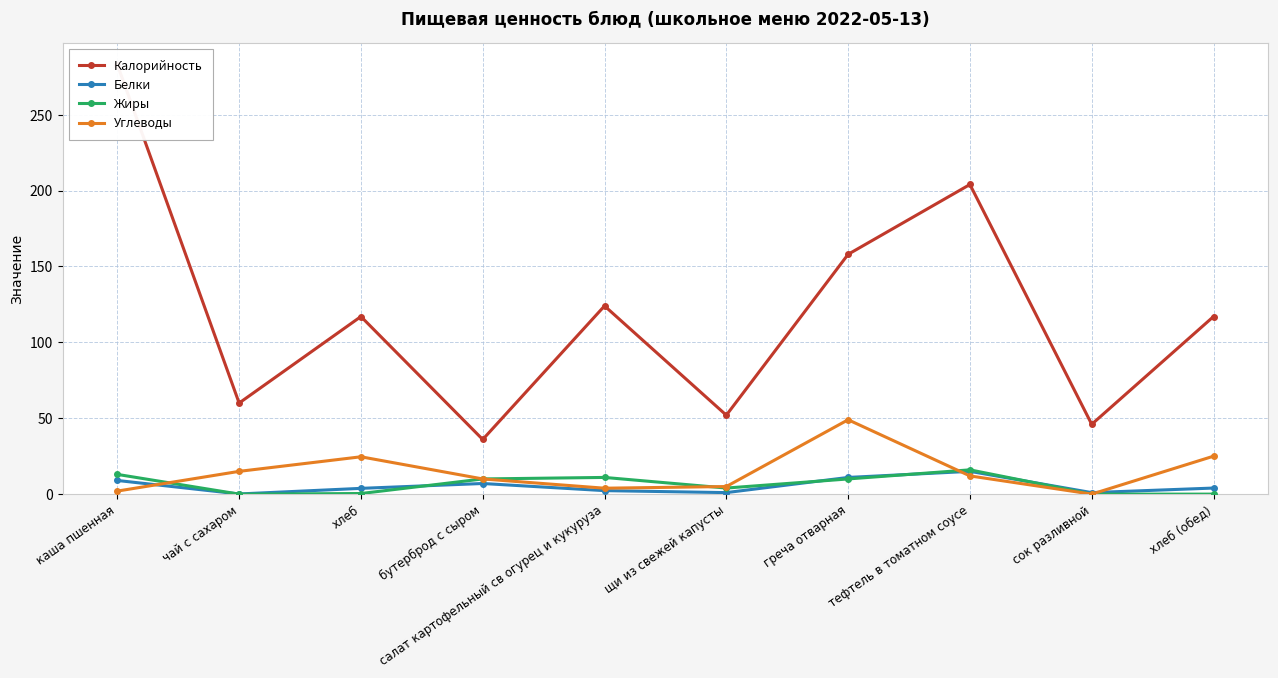

At which label does Углеводы reach its minimum?

сок разливной